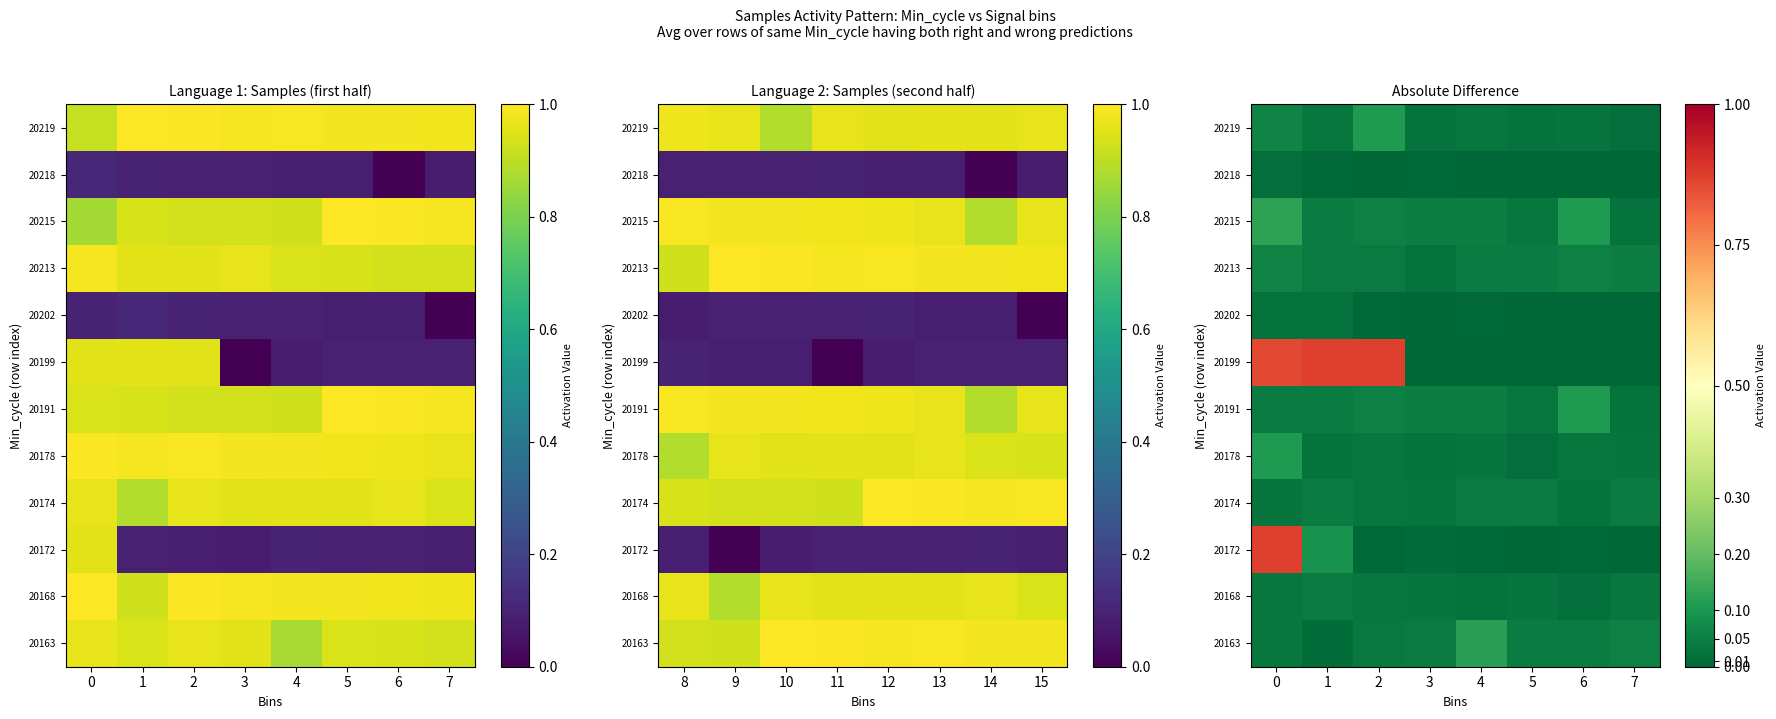

Which category has the lowest value across all series?

5